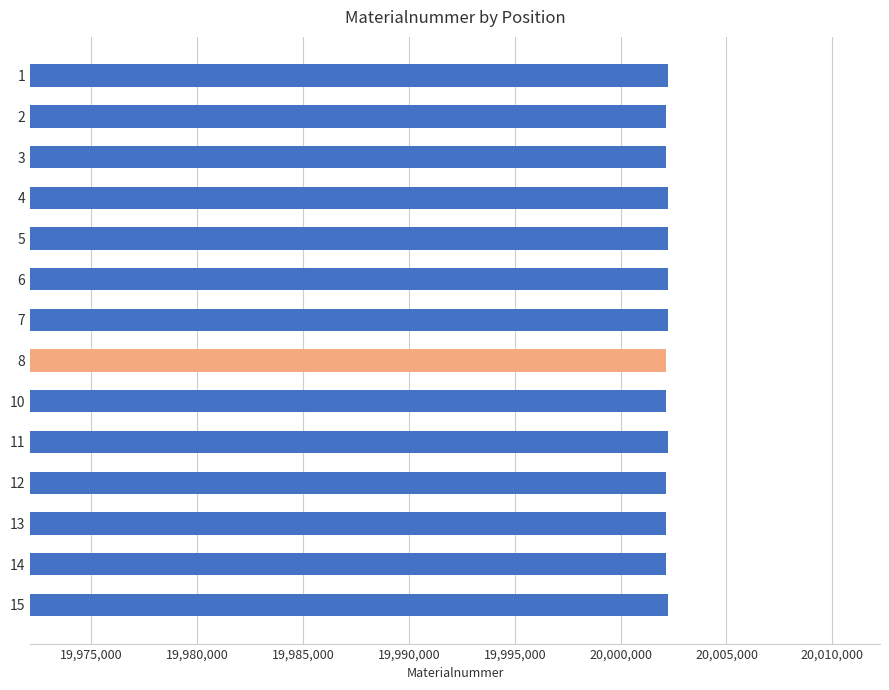

Are the bars horizontal?

Yes